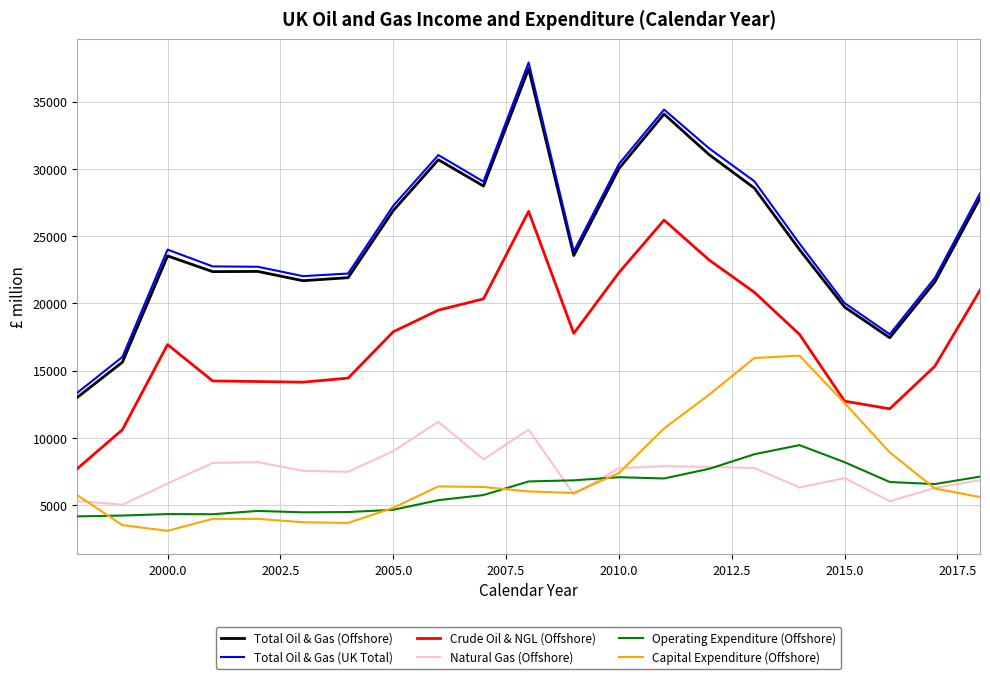

What is the highest value of the Capital Expenditure (Offshore) series?

16107.0